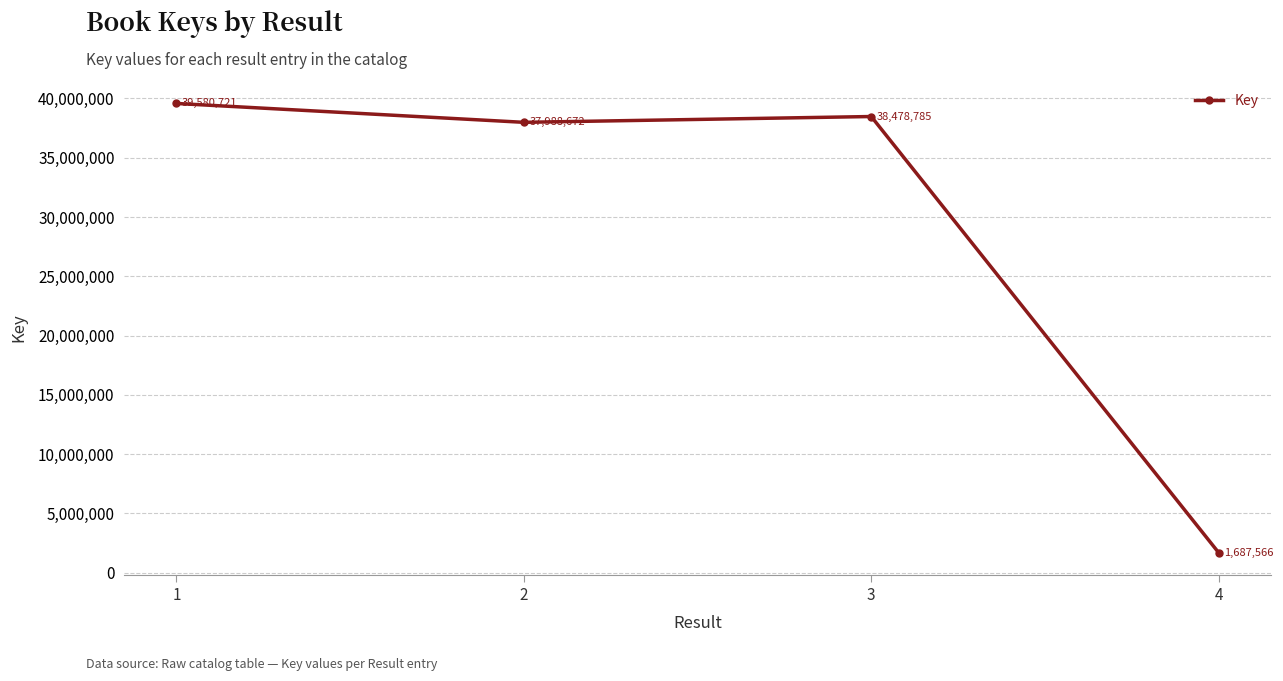

Approximately how many times larger is the value at 3 compared to 4?

22.8